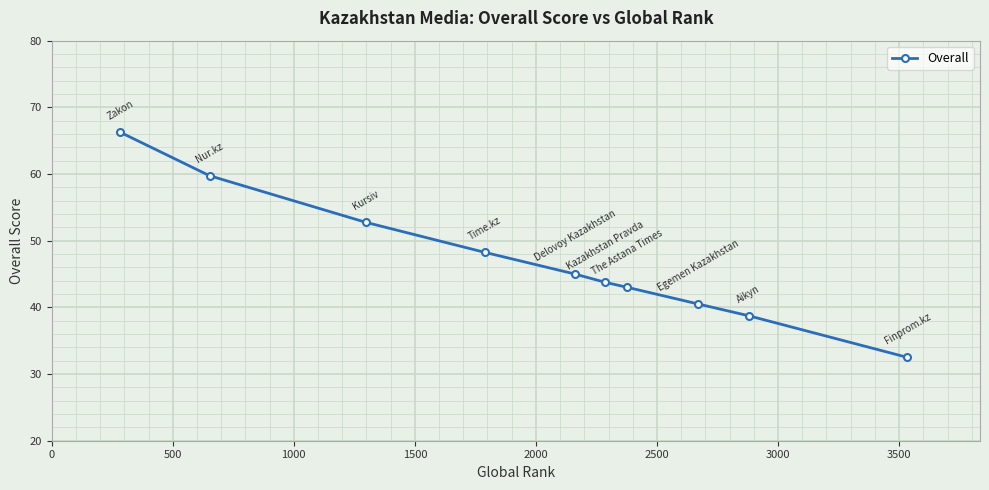

What is the value of the 7th point from the left?

43.0